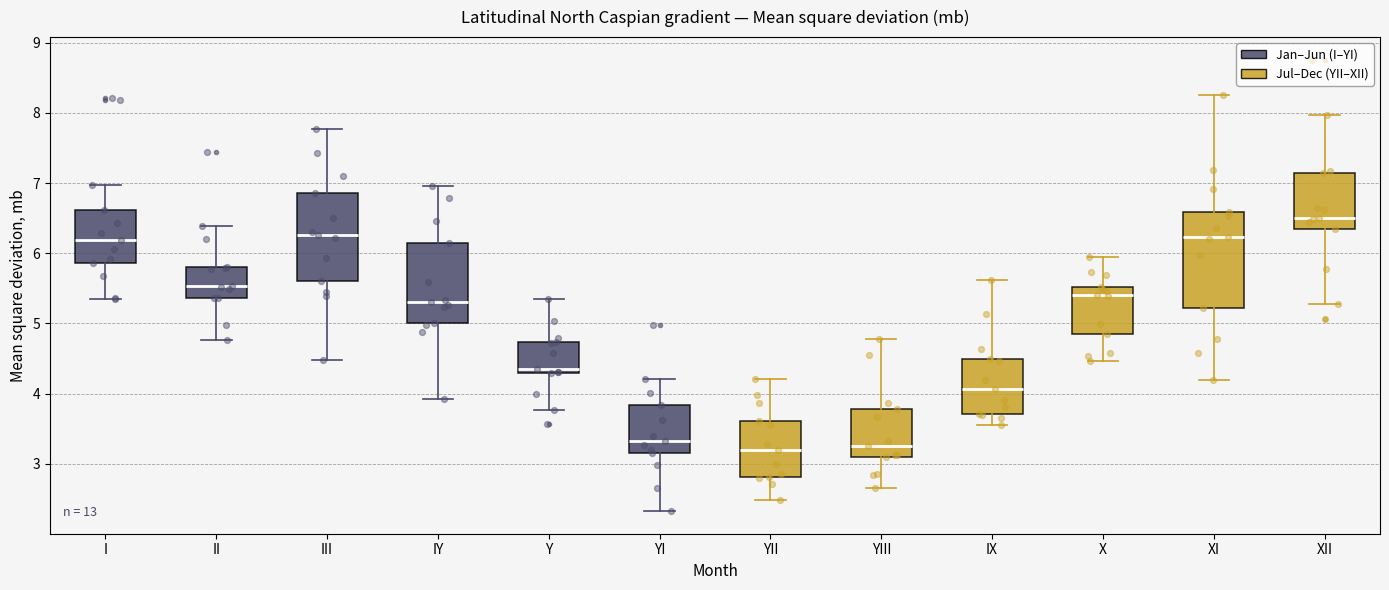

Which box has the highest median line?

XII